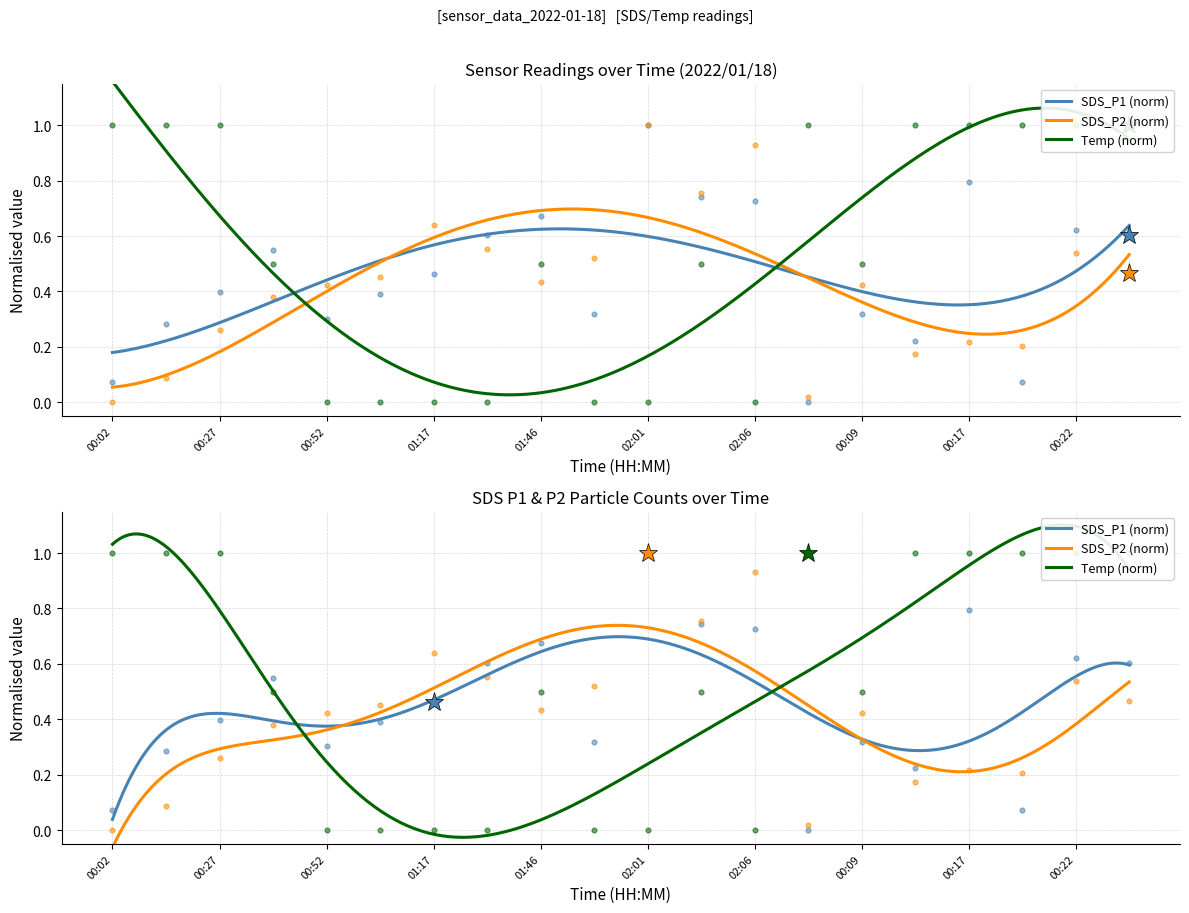

At which category is the sum across all series the highest?

00:22